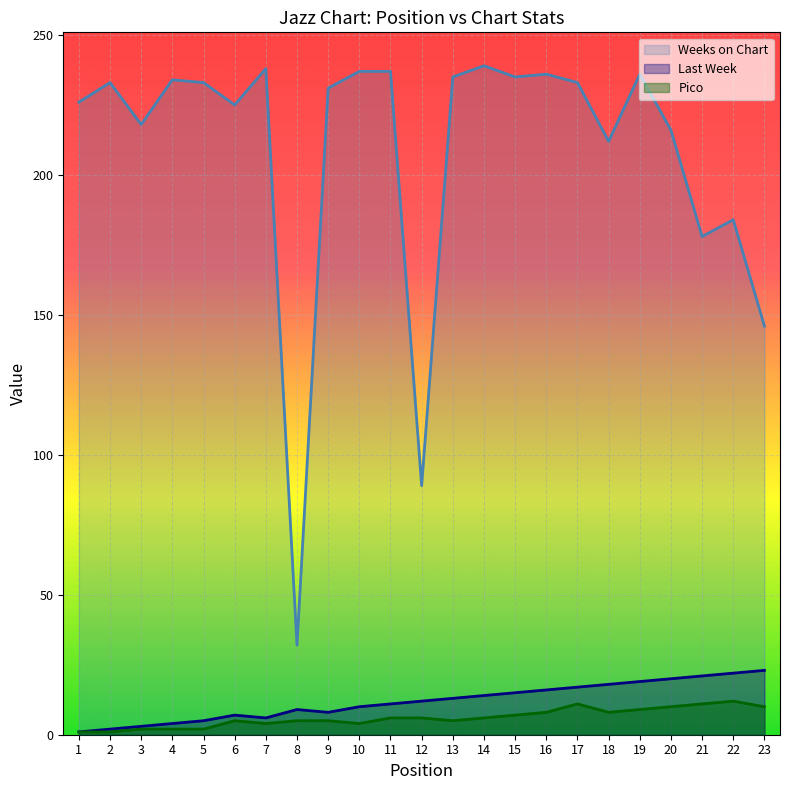

List the series in order of their peak value, highest first.

Weeks on Chart, Last Week, Pico